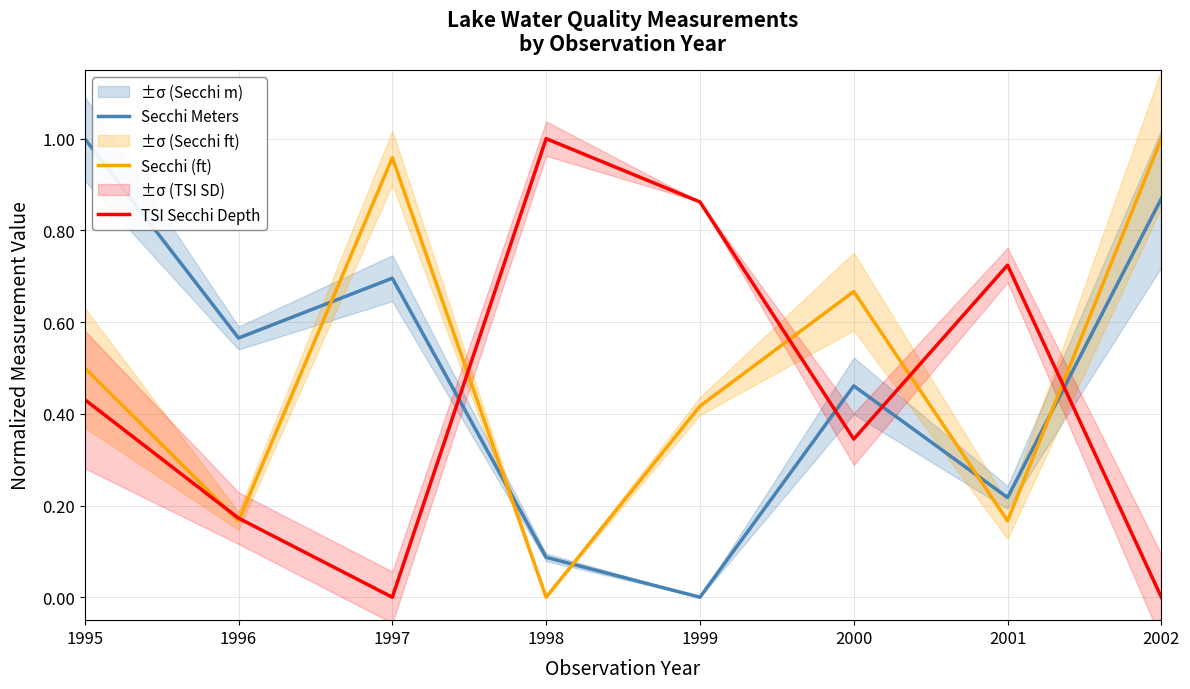

Which series has the largest range (max minus min)?

TSI Secchi Depth